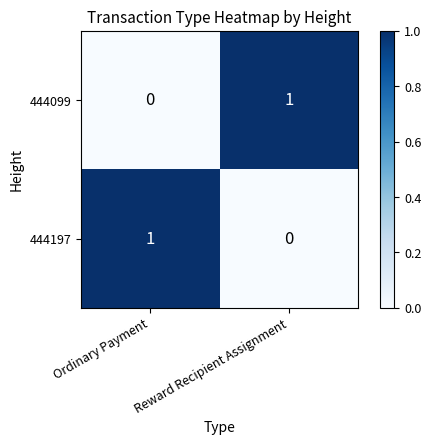

At which label is 444099 closest to 0?

Ordinary Payment